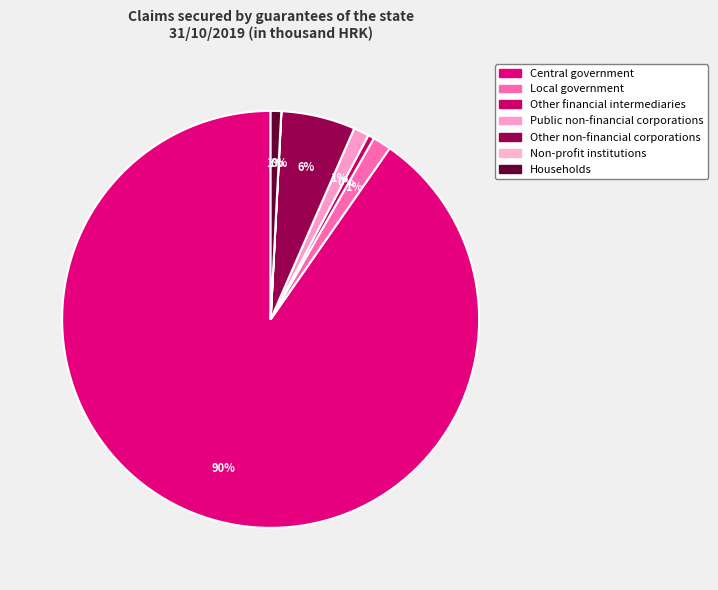

Does Other financial intermediaries represent more than half of the total?

No